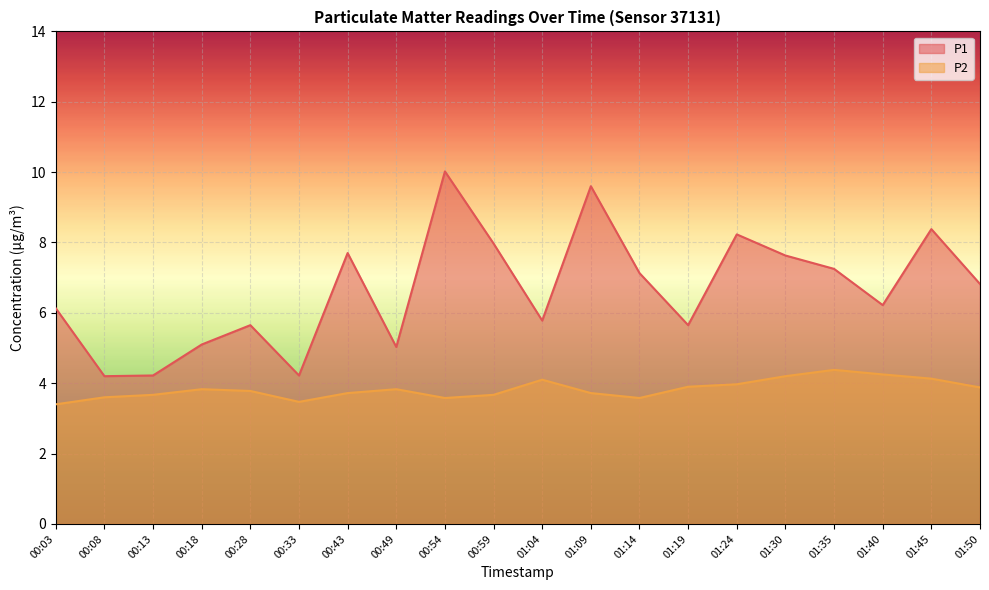

Which series has the largest range (max minus min)?

P1